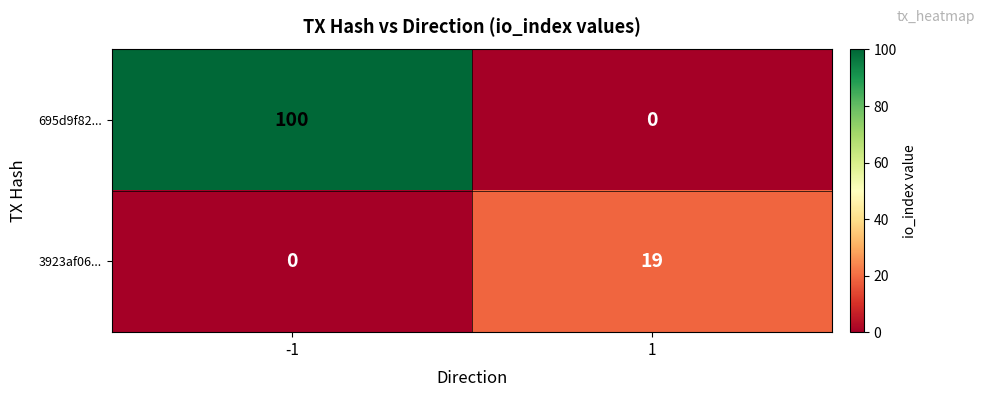

What is the approximate value of 3923af06... at 1?

19